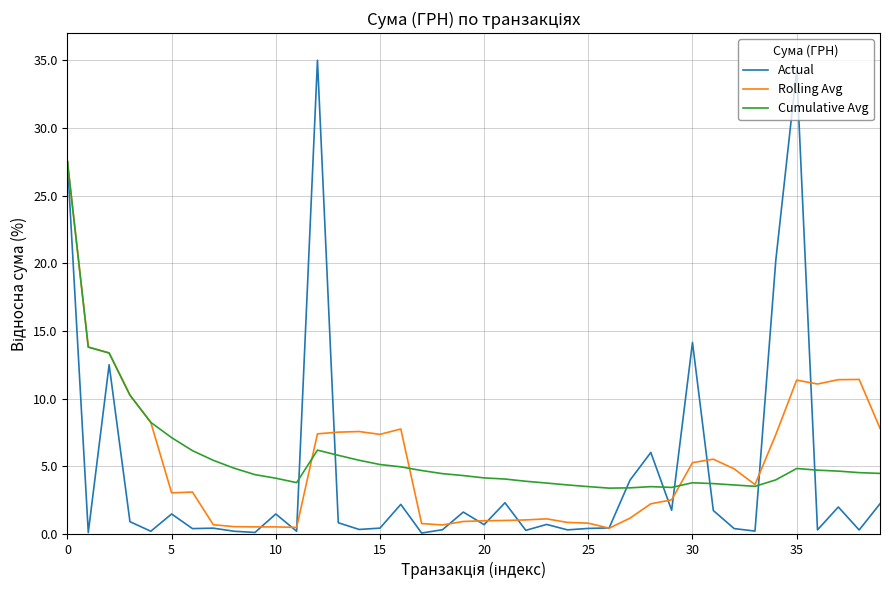

Which series has the widest spread of values?

Actual